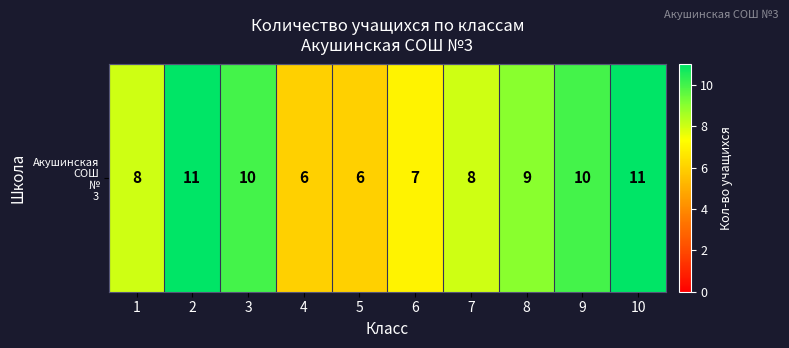

What is the difference between the values at 1 and 8?

1